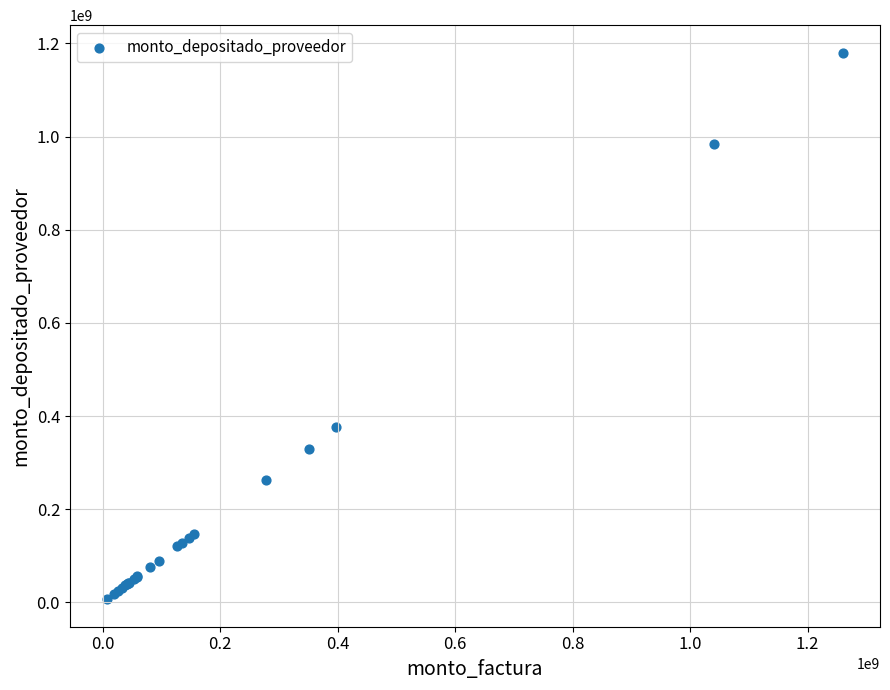

What Y value in the scatter plot is closest to 593331395?

375752219